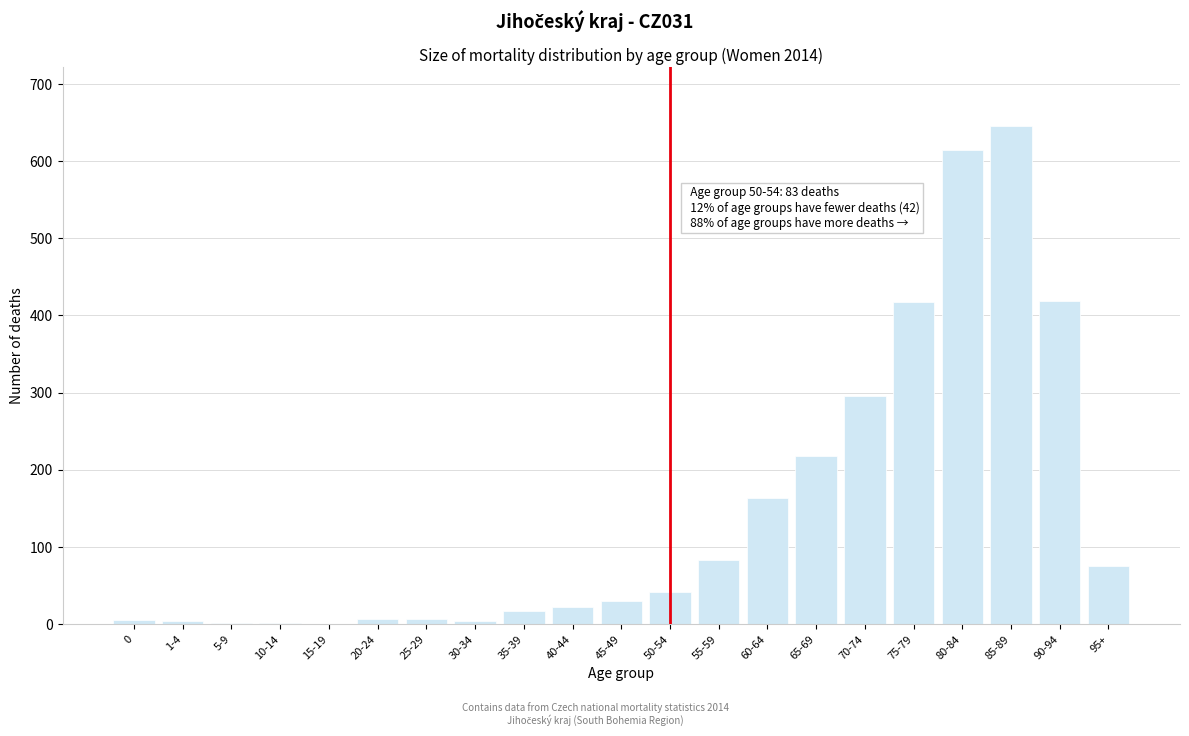

Which category has the highest value across all series?

85-89